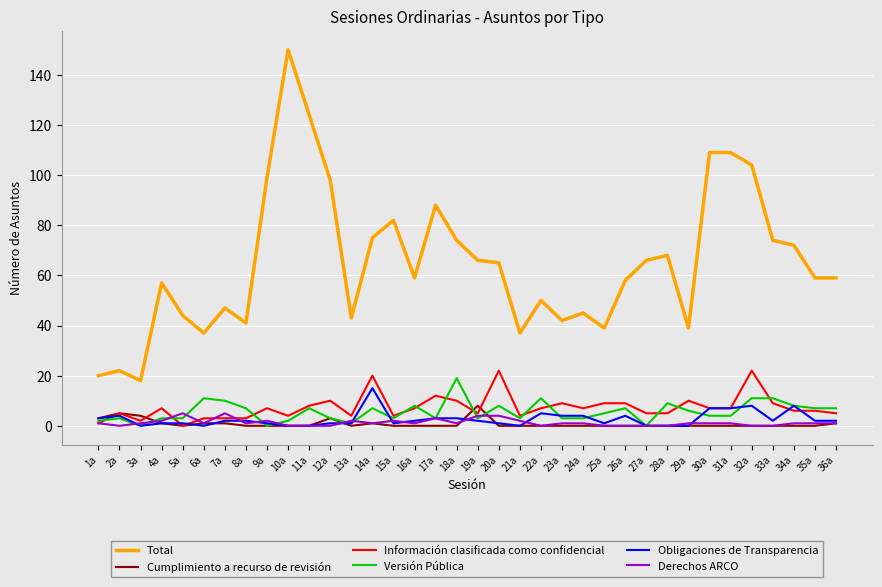

How many distinct data groups are displayed?

6